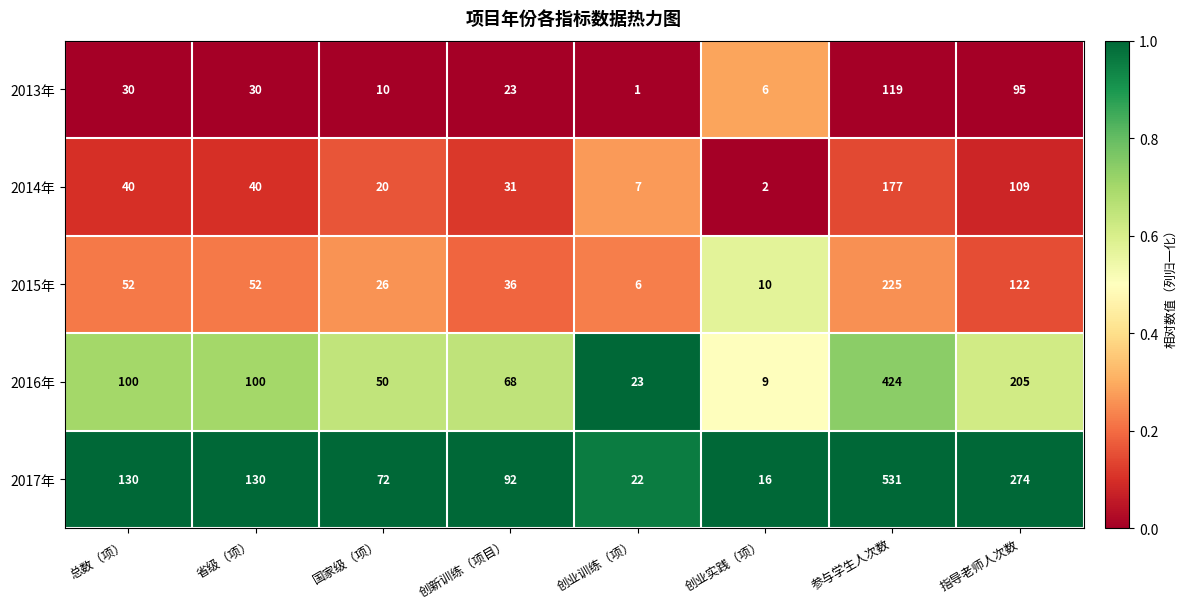

What is the total value across all series at 指导老师人次数?

805